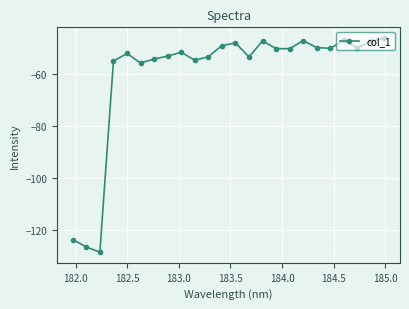

What is the difference between the maximum and minimum values?

82.3